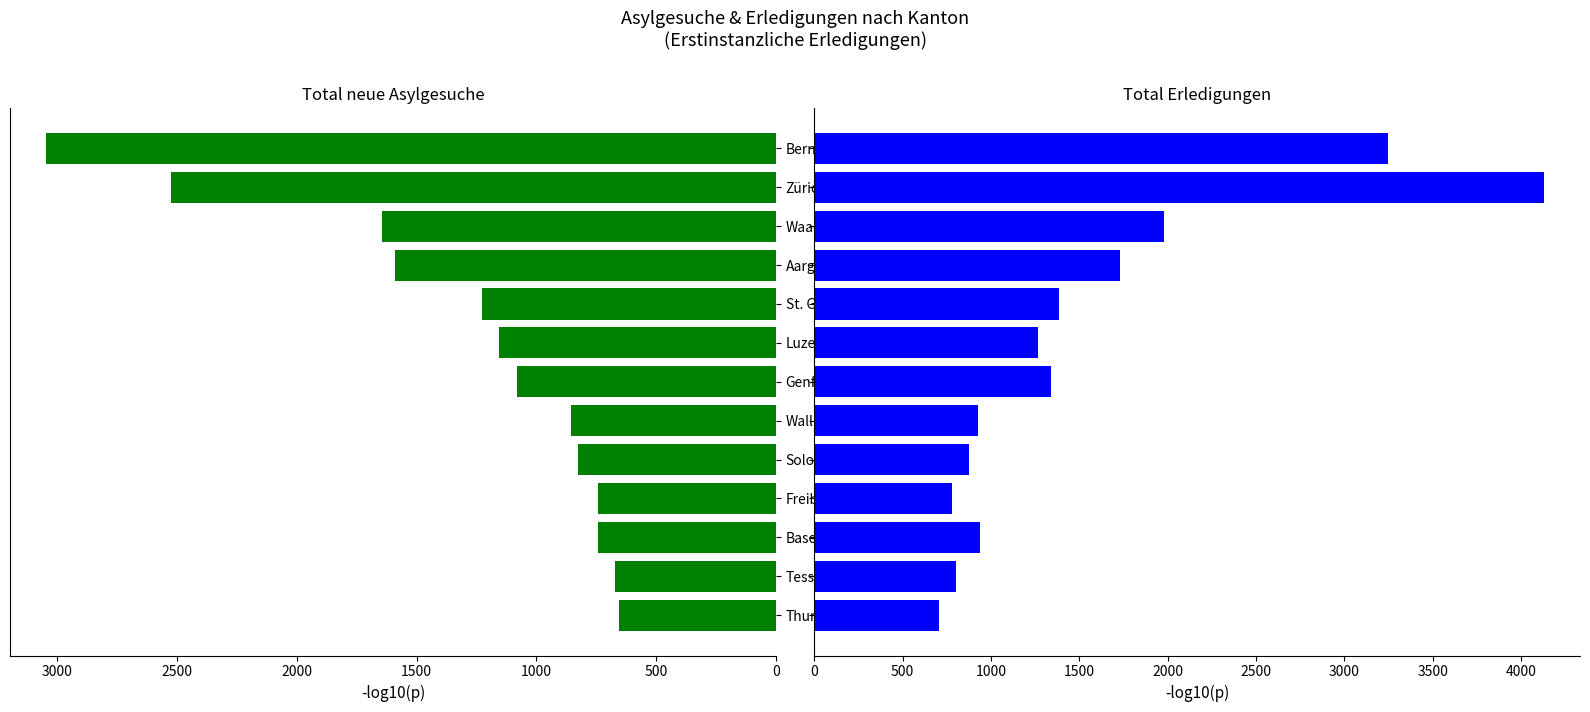

Is it true that Total neue Asylgesuche equals 827 at Solothurn?

True